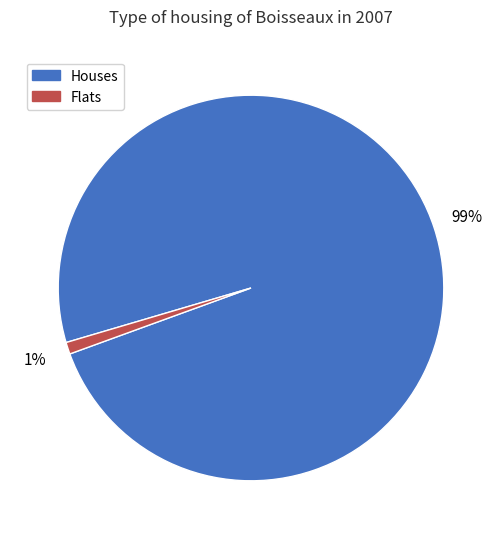

To the nearest percent, what is the average slice percentage?

50%